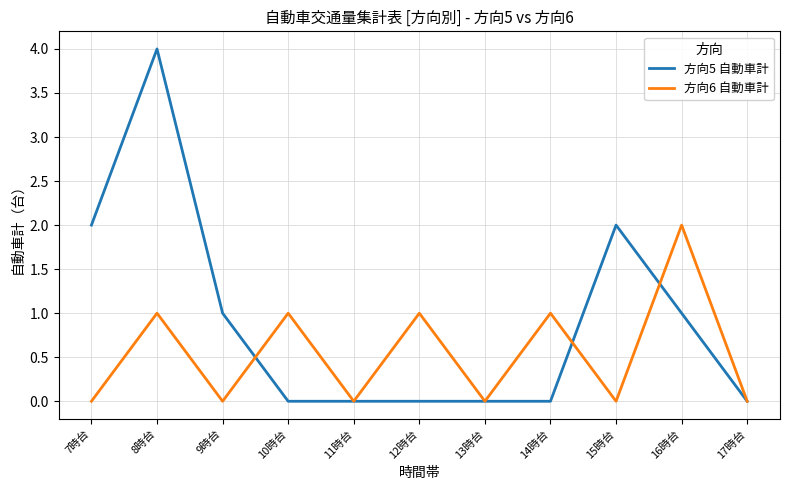

Which series has the largest range (max minus min)?

方向5 自動車計